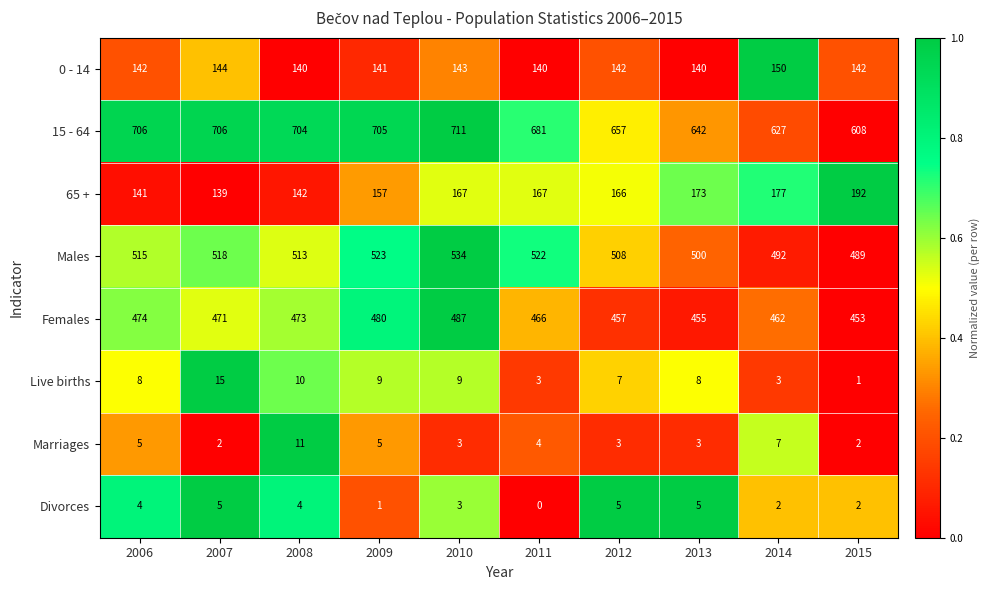

What is the greatest value displayed?

711